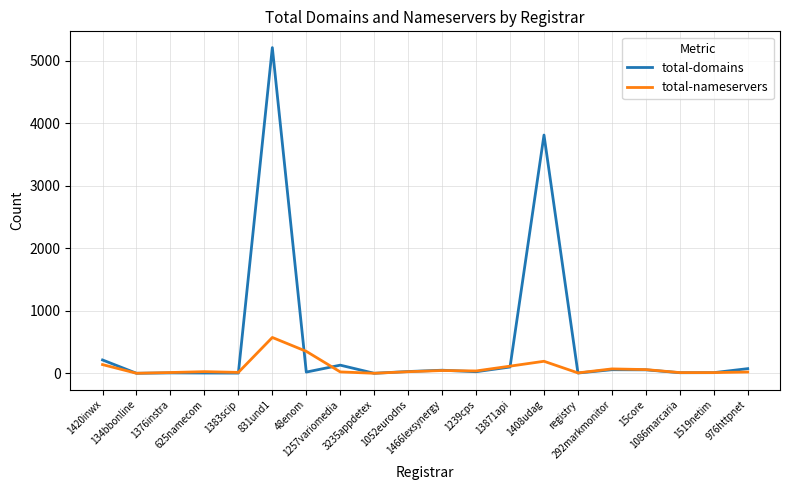

Which series has the largest range (max minus min)?

total-domains